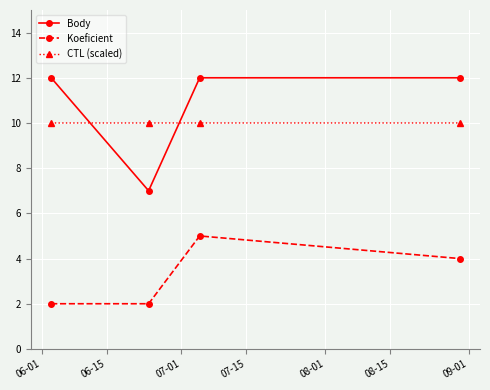

What is the greatest value displayed?

12.0